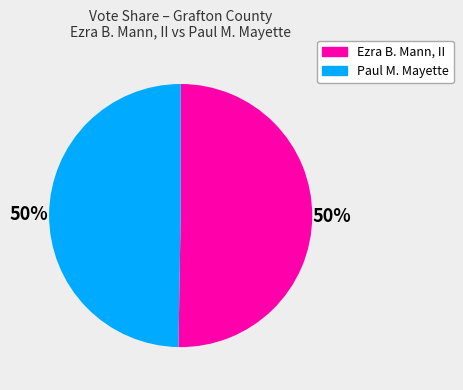

Is it true that Paul M. Mayette is 50% of the pie?

True